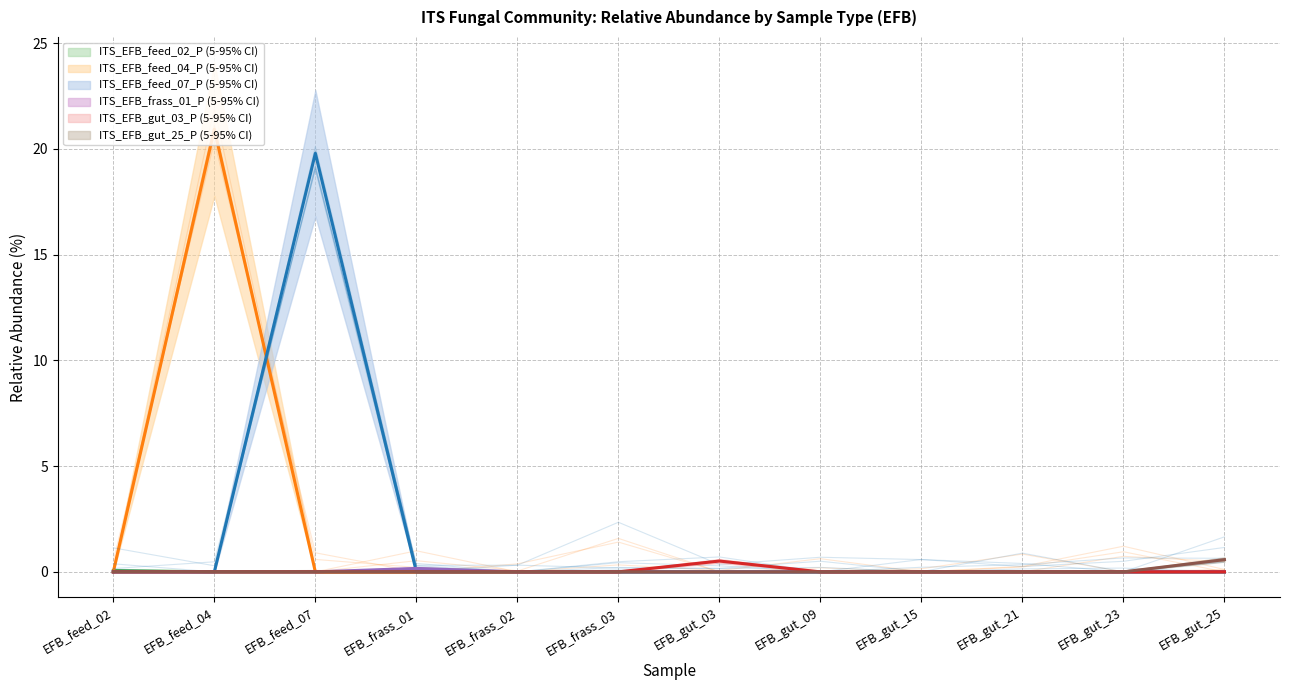

What is the sum of all ITS_EFB_feed_04_P values?

20.9